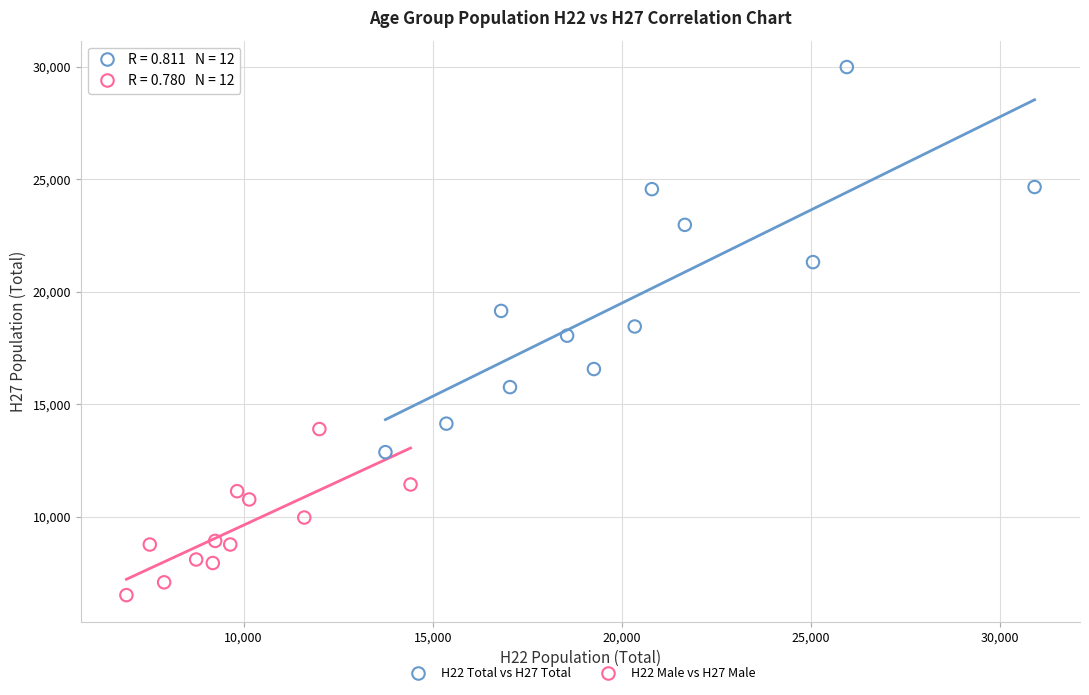

Which series has the largest Y range (max minus min)?

H22 Total vs H27 Total